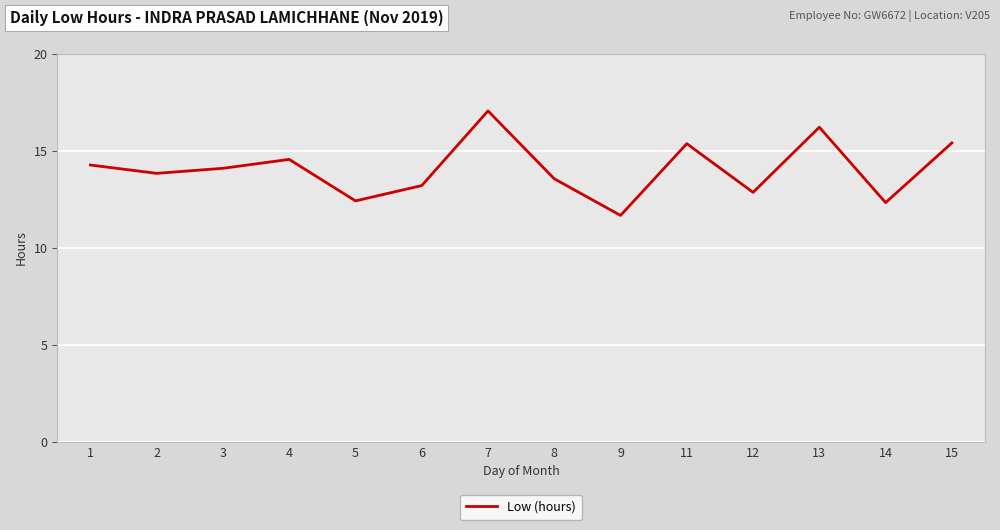

Read the value at 1.

14.3